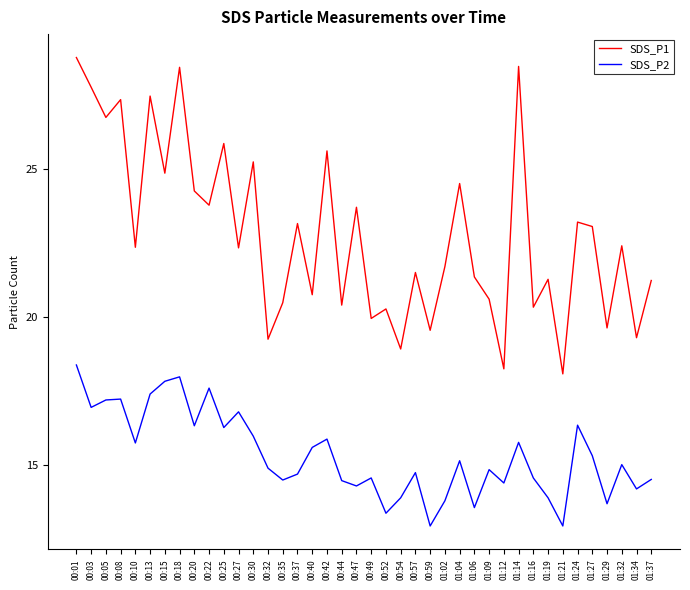

True or false: SDS_P1 and SDS_P2 cross at least once.

False